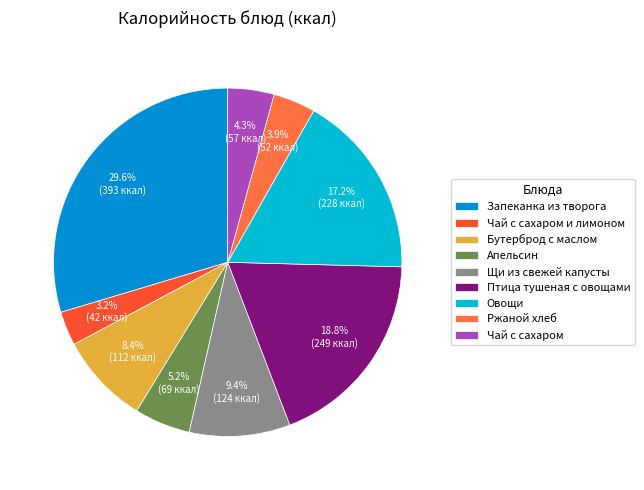

What percentage is the Щи из свежей капусты slice, to the nearest percent?

9%